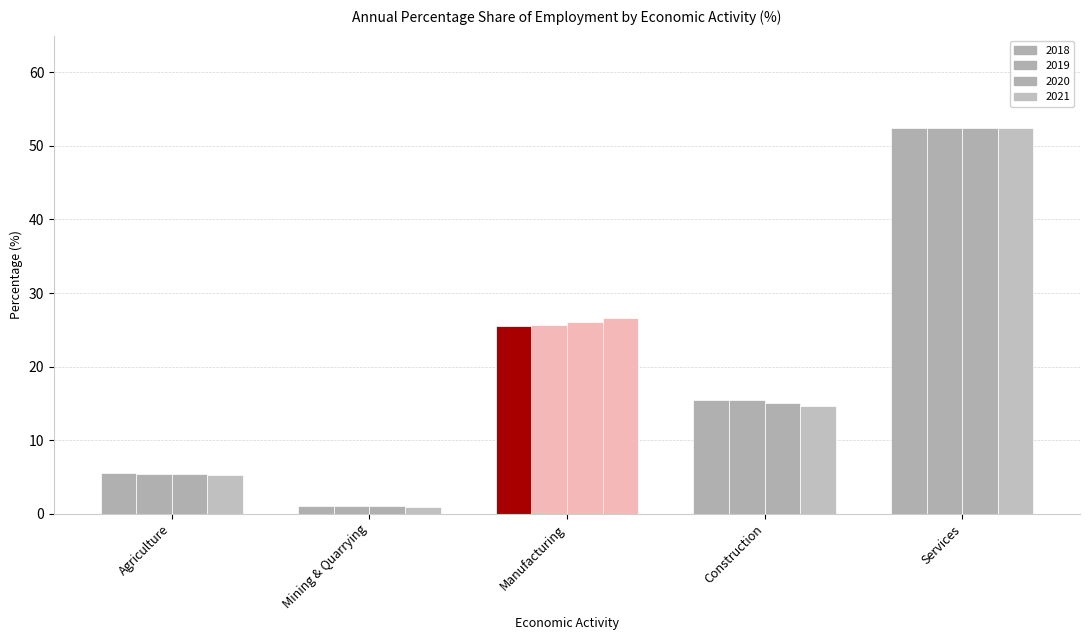

How many values in the 2020 series are below 15?

2